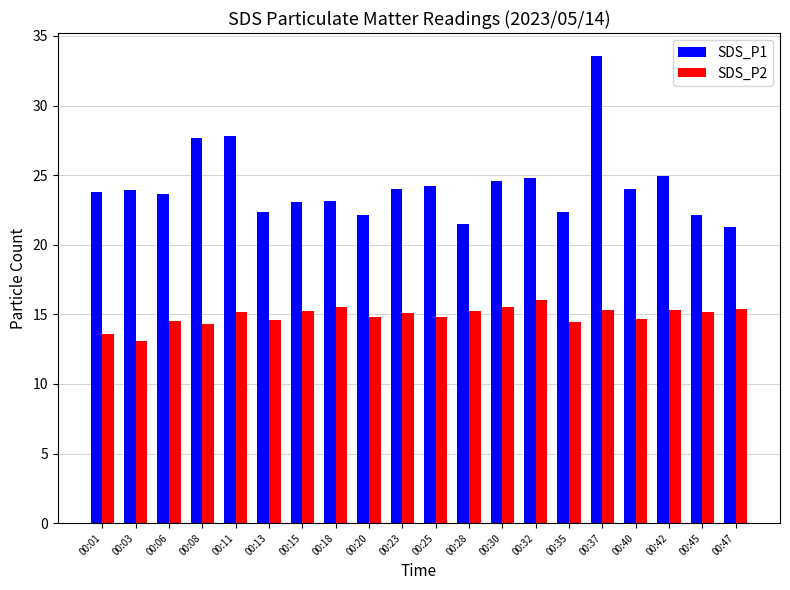

What value does the SDS_P1 series have at 00:35?

22.4